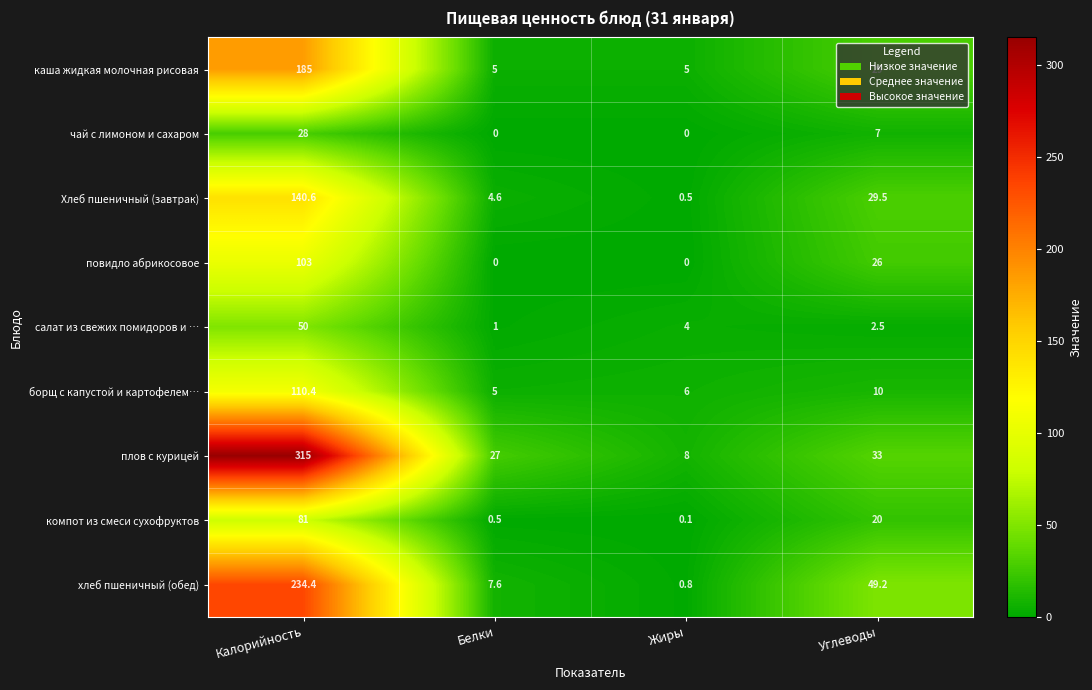

What is the difference between the maximum and minimum values in the повидло абрикосовое series?

103.0